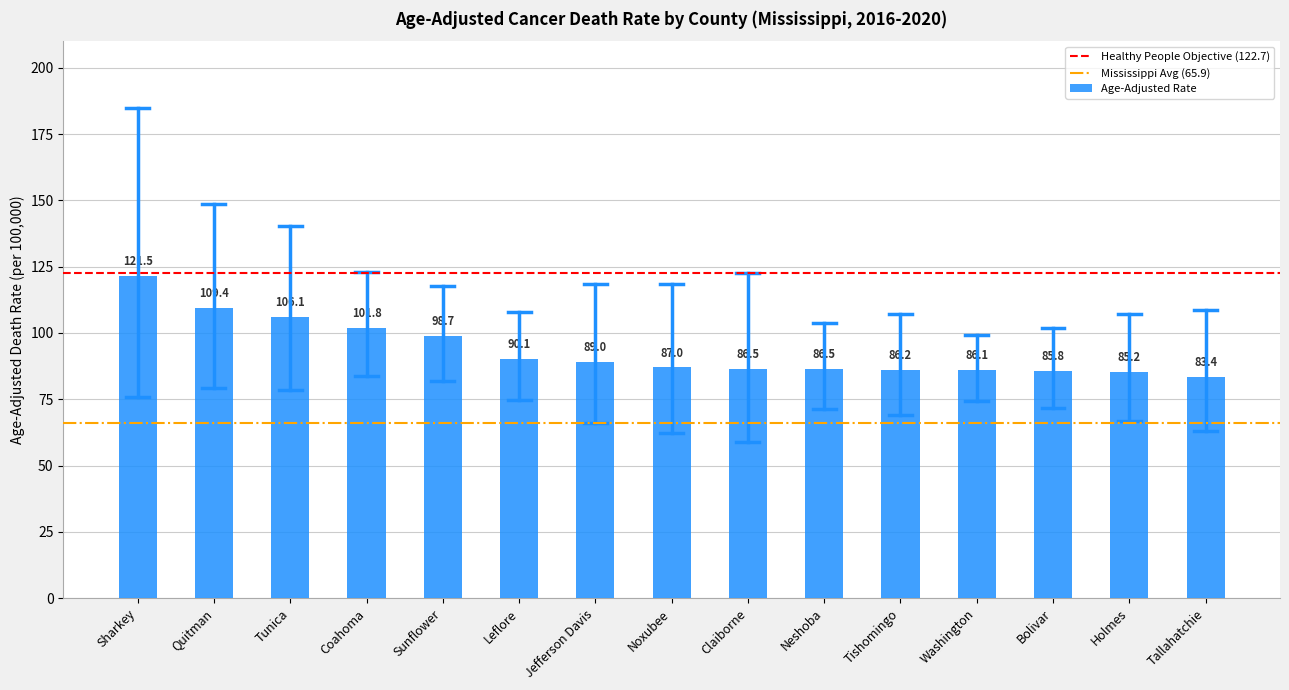

What position from the right is Jefferson Davis?

9